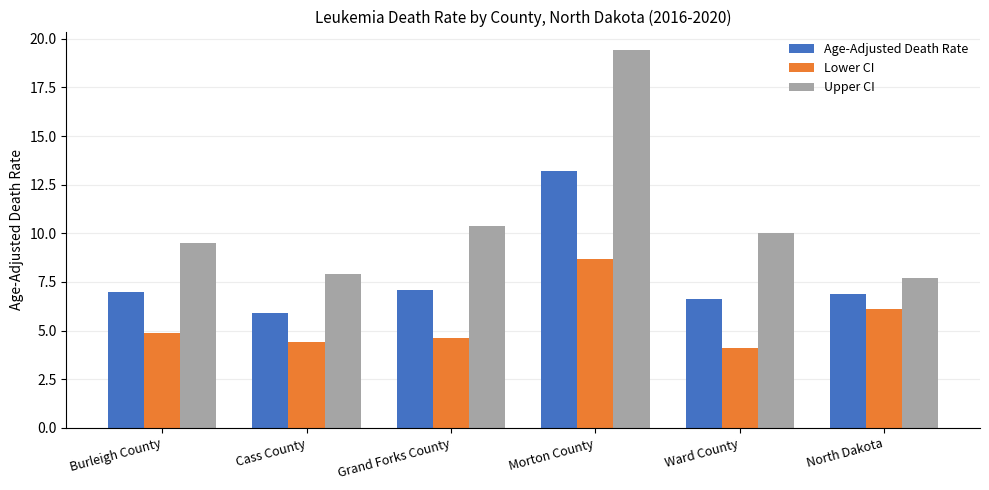

Reading right to left, extract all data points from this chart.

Age-Adjusted Death Rate: 6.9	6.6	13.2	7.1	5.9	7.0
Lower CI: 6.1	4.1	8.7	4.6	4.4	4.9
Upper CI: 7.7	10.0	19.4	10.4	7.9	9.5